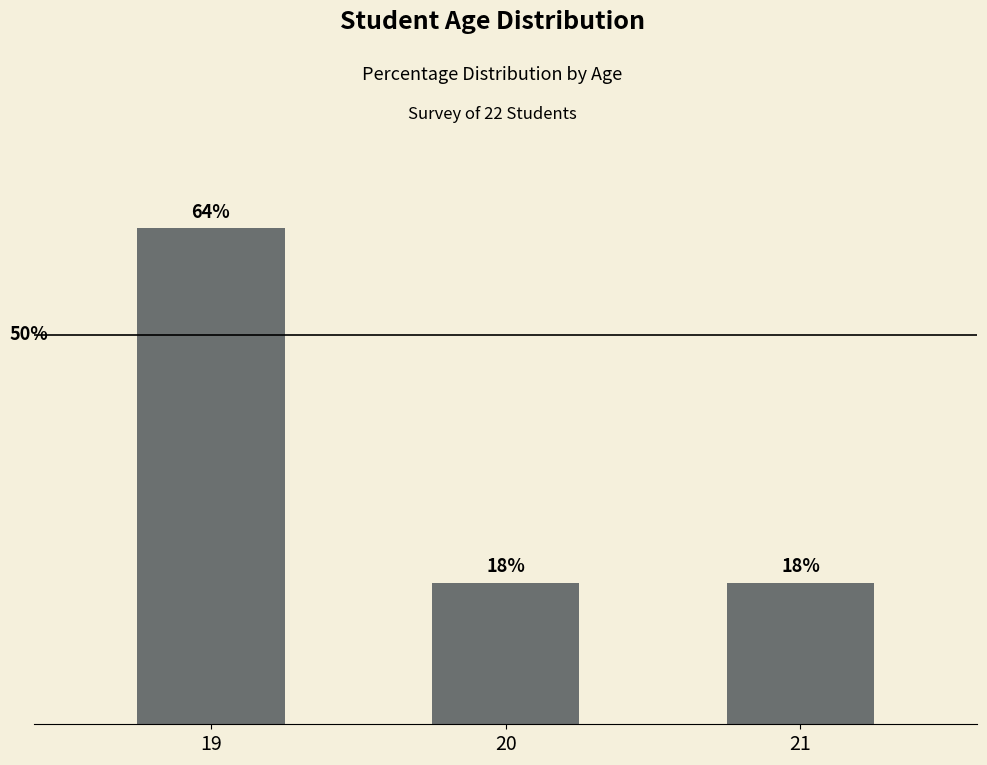

Approximately how many times larger is the value at 21 compared to 19?

0.3